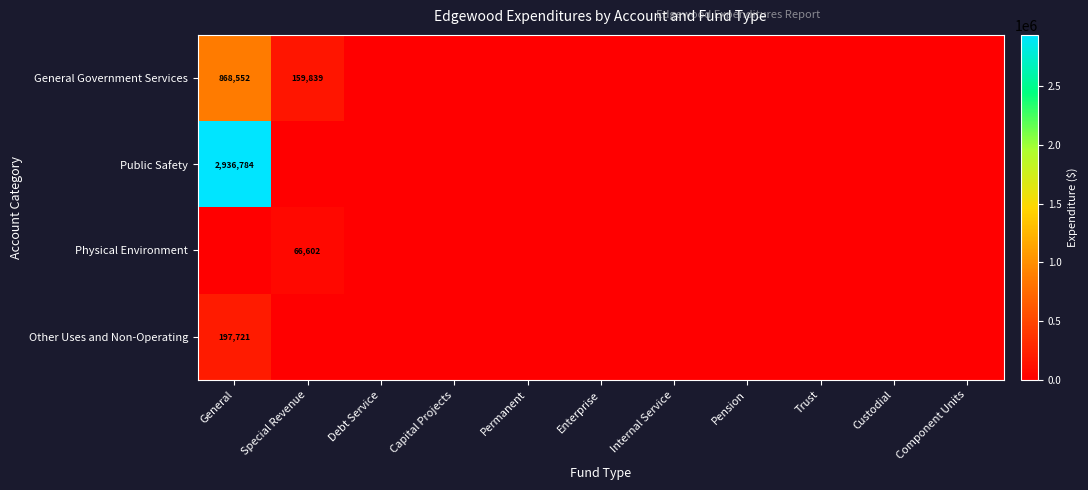

List the labels in order of Public Safety value, smallest first.

Special Revenue, Debt Service, Capital Projects, Permanent, Enterprise, Internal Service, Pension, Trust, Custodial, Component Units, General